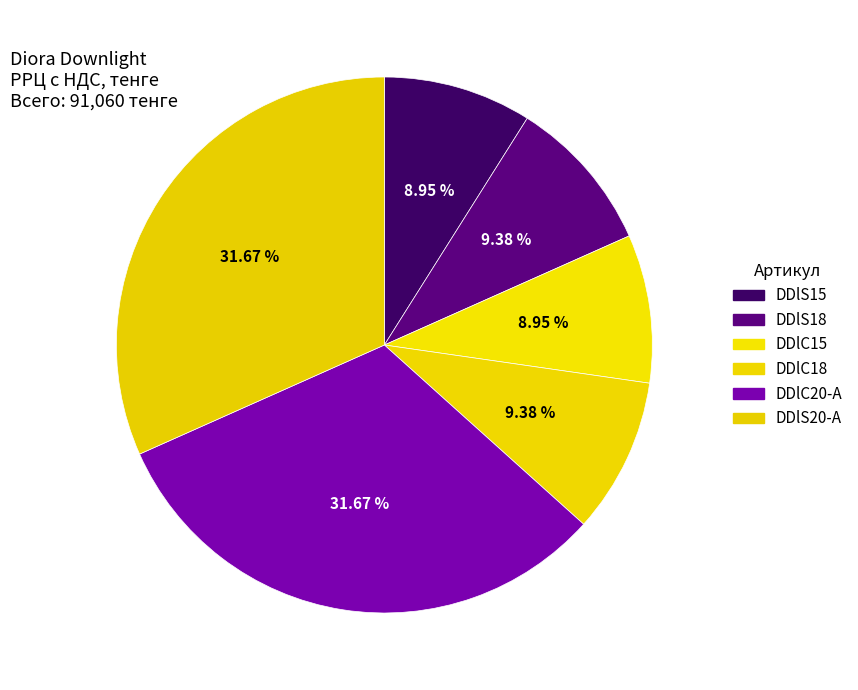

The DDlS15 slice represents 3% of the pie. True or false?

False